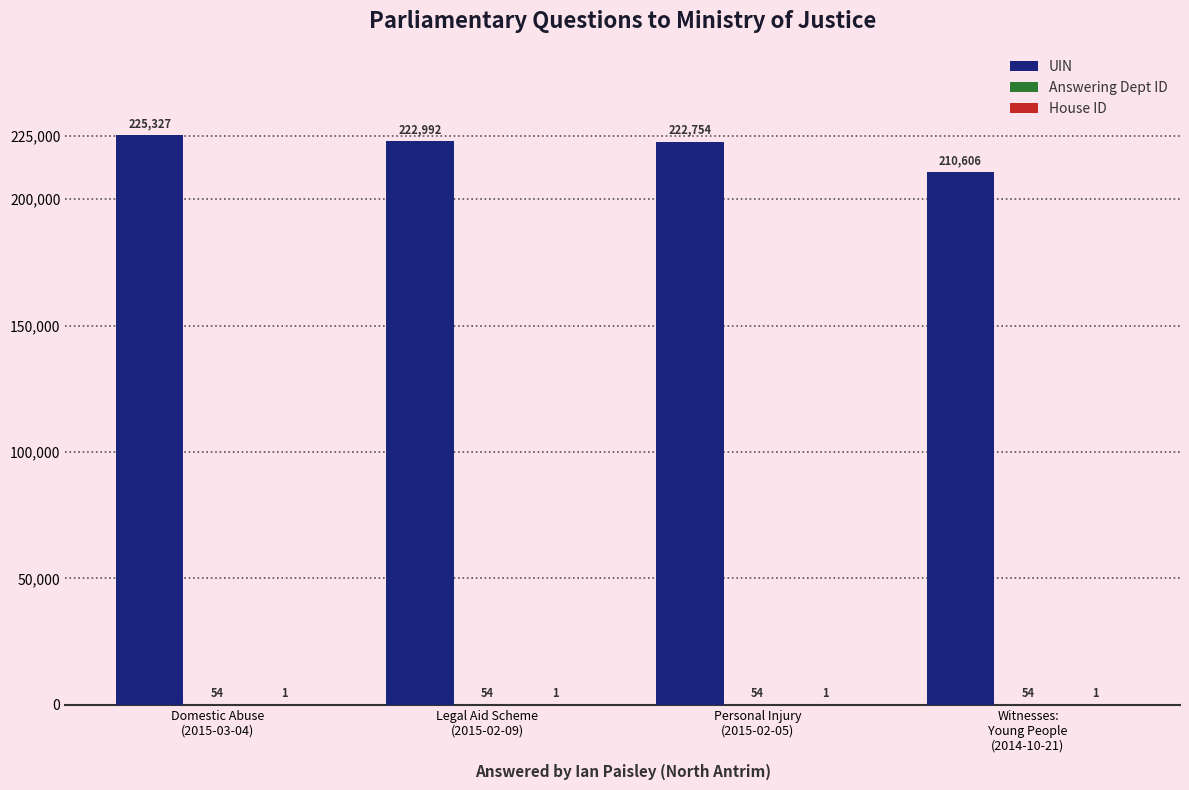

Which series has the largest total across all categories?

UIN